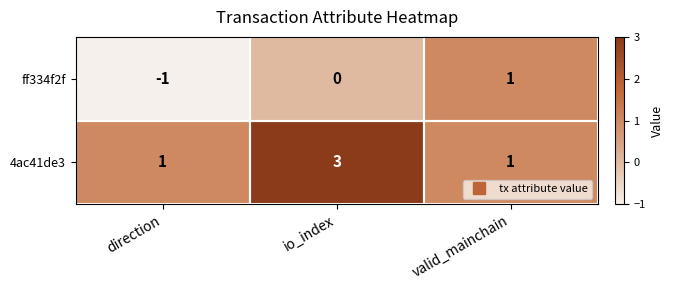

True or false: 4ac41de3 has a value of 2 at io_index.

False